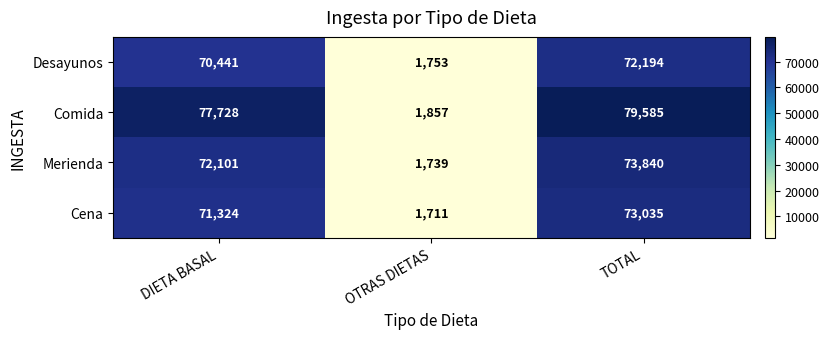

Which series has the largest range (max minus min)?

Comida